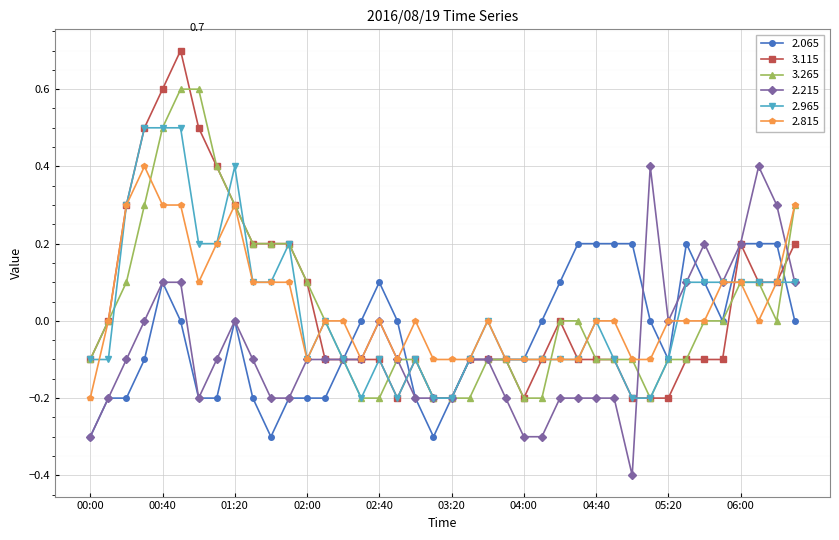

Which series has the largest range (max minus min)?

3.115